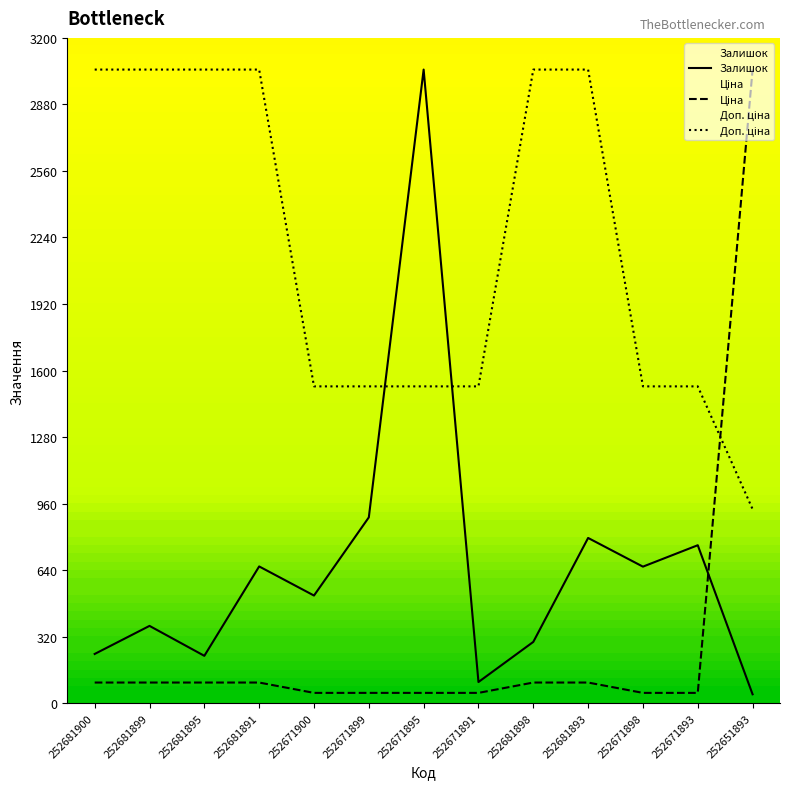

Which category has the lowest value across all series?

252651893